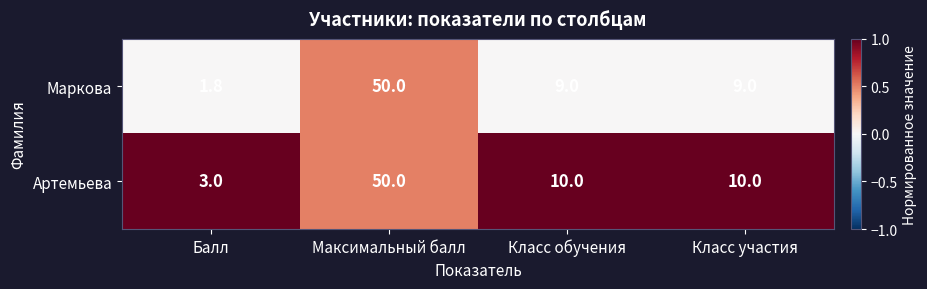

Count the Маркова values in the range 9 to 50.

3